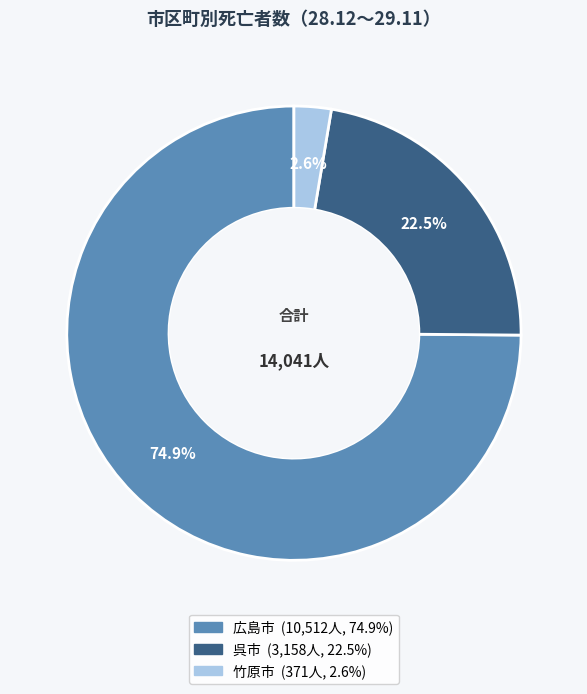

Is there a majority slice in this chart?

Yes